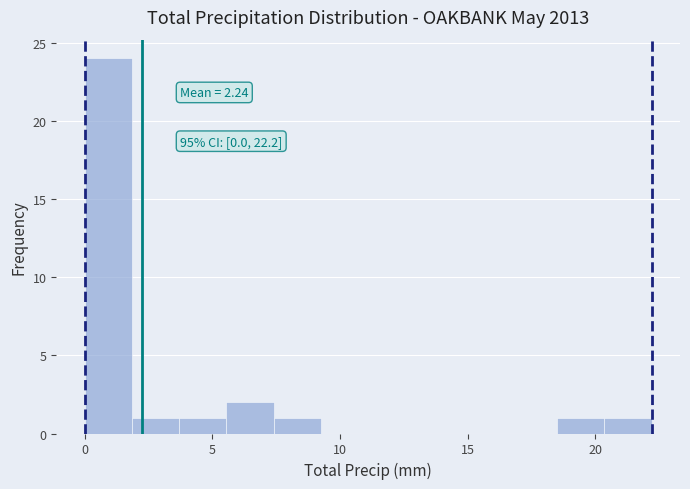

Read against the x-axis, roughly where is the centre of the tallest bar?

1.0